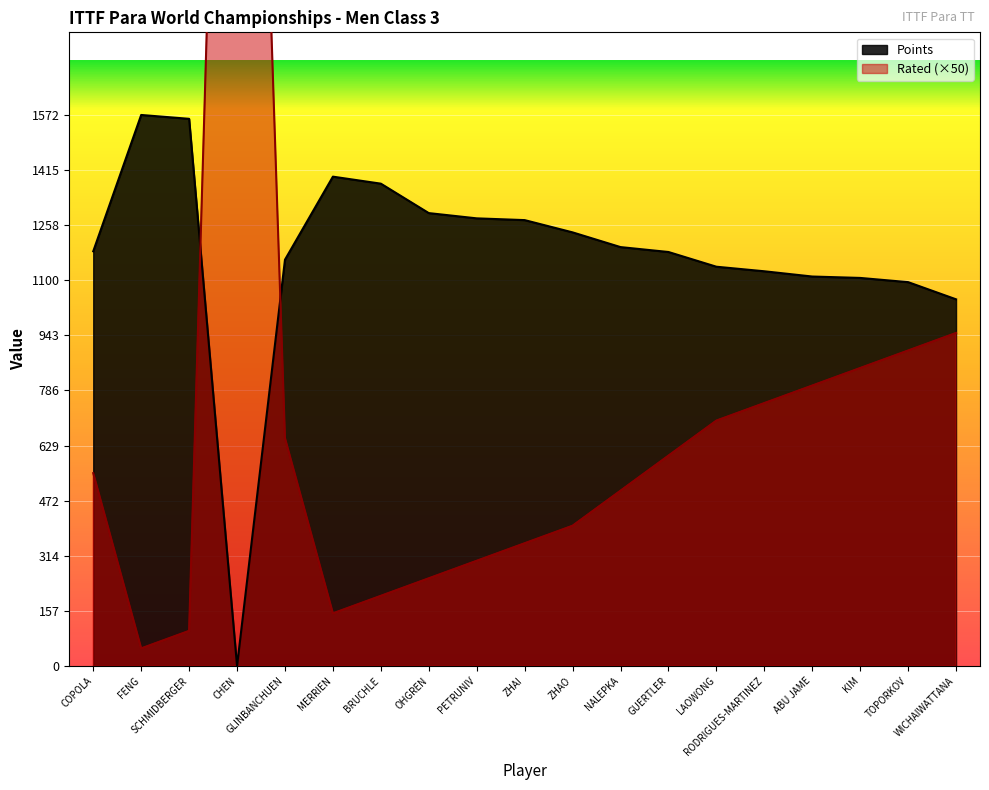

How many interior local valleys does the Points series have?

1